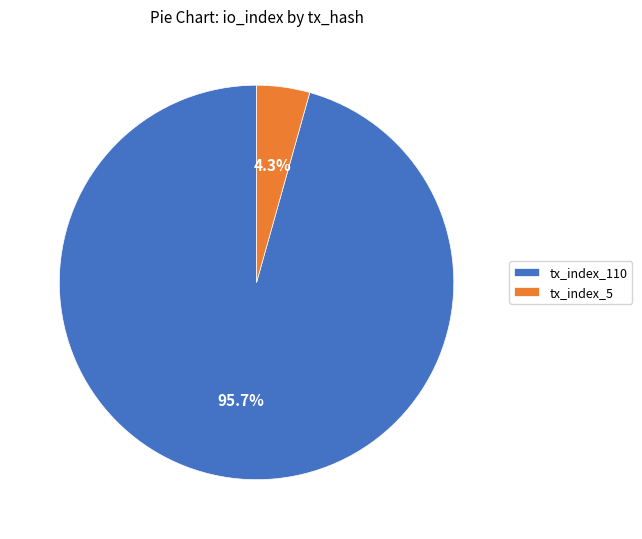

How many segments does this pie chart have?

2